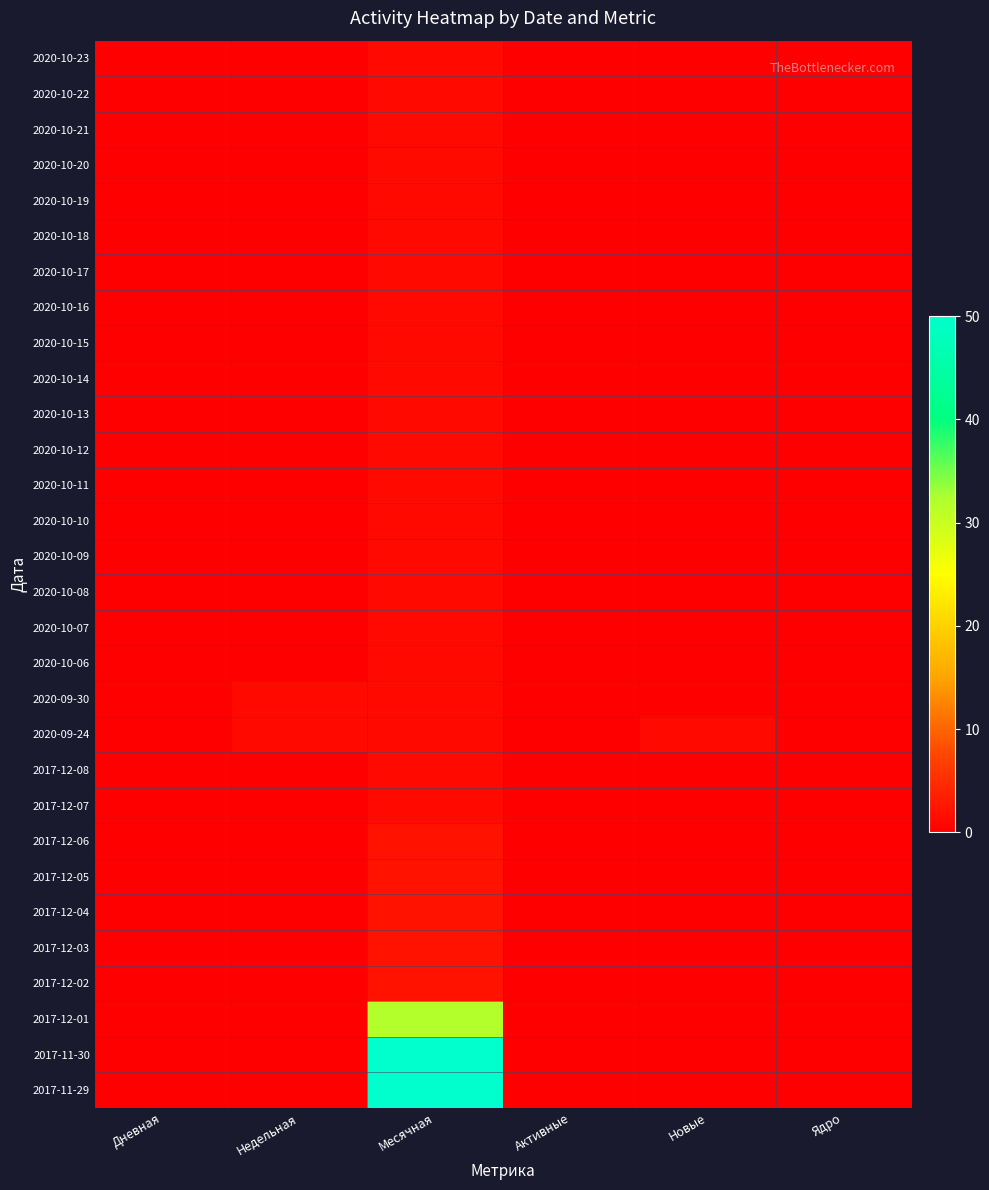

What is the greatest value displayed?

50